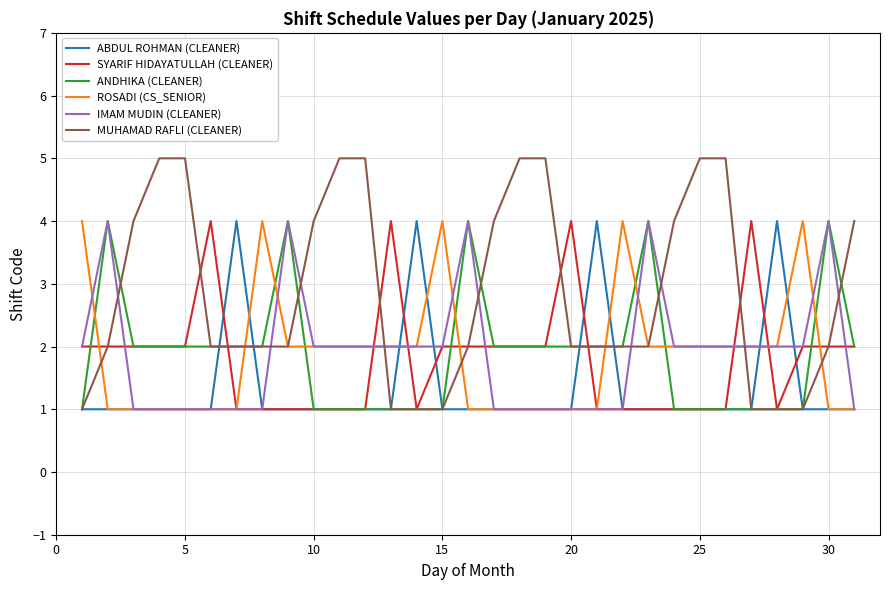

Which series has the widest spread of values?

MUHAMAD RAFLI (CLEANER)